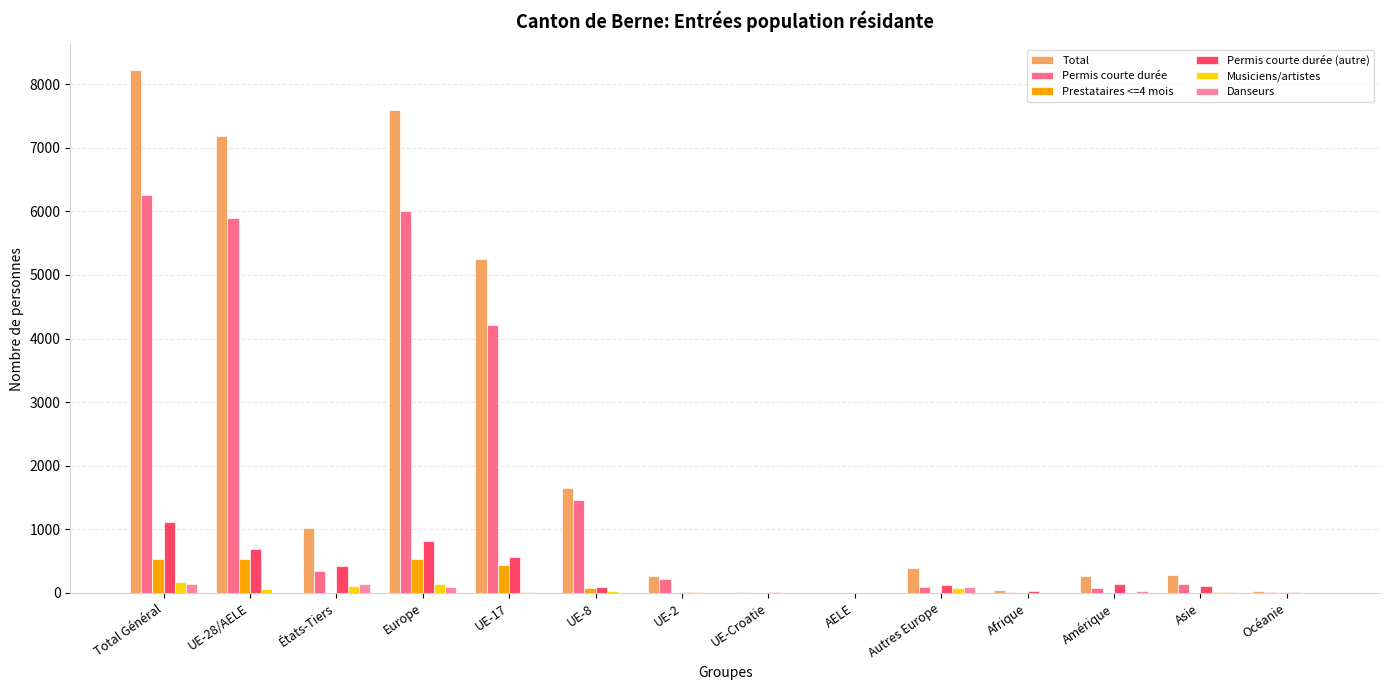

Which series changed the most between Autres Europe and Océanie?

Total